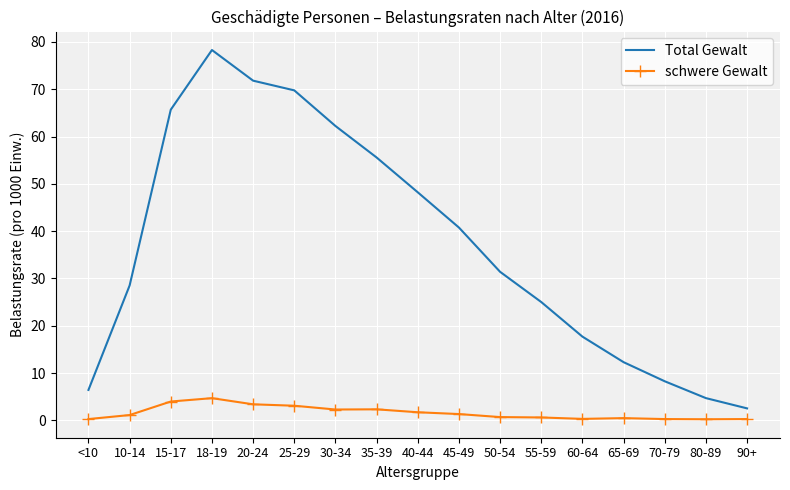

Rank the series by their maximum value, from highest to lowest.

Total Gewalt, schwere Gewalt